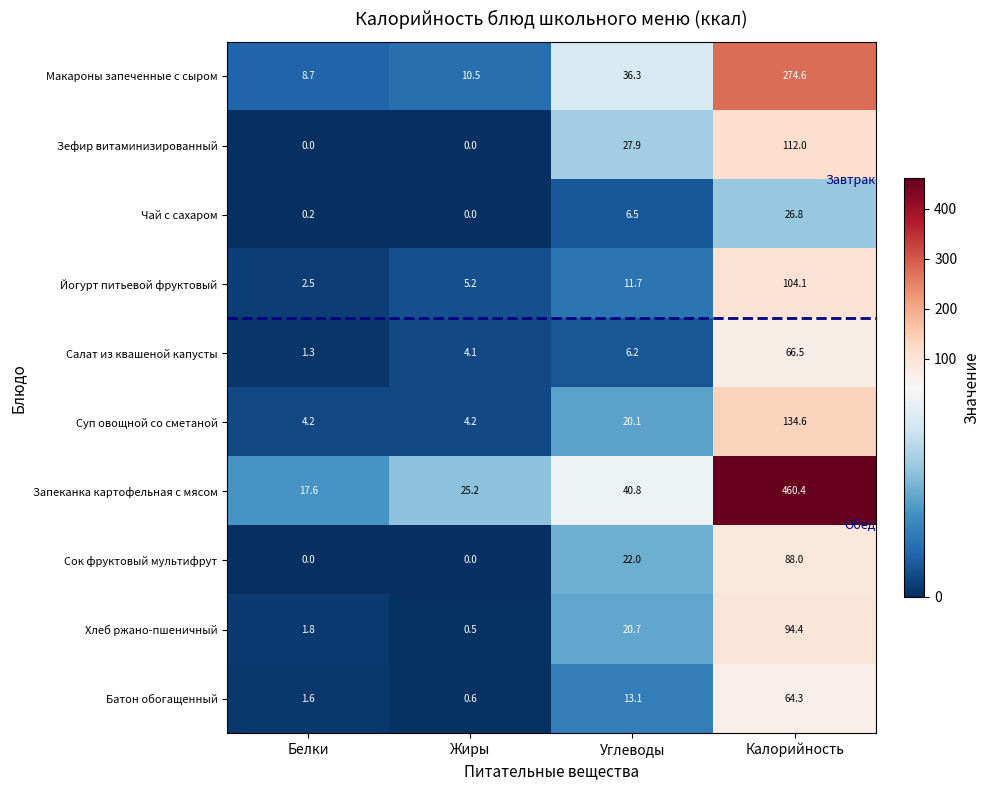

How many distinct data groups are displayed?

10